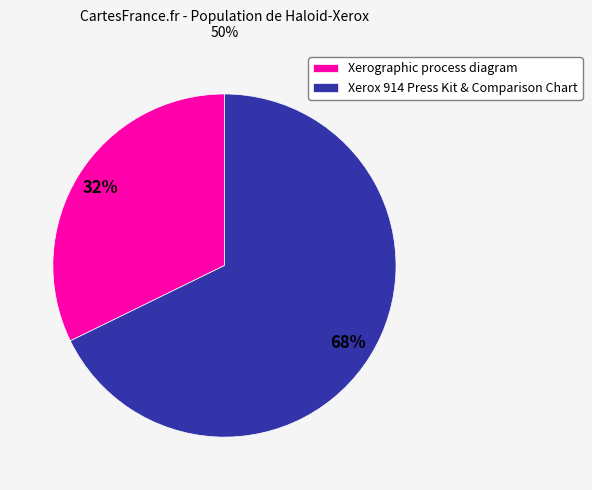

To the nearest percent, what is the difference between the largest and smallest slice percentages?

36%